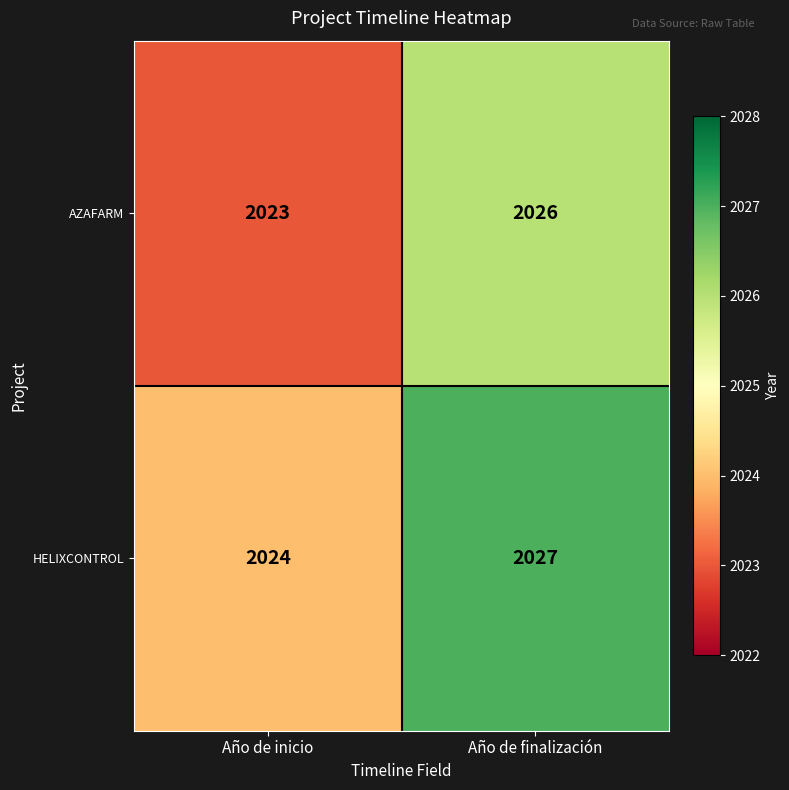

List the series in order of their peak value, highest first.

HELIXCONTROL, AZAFARM